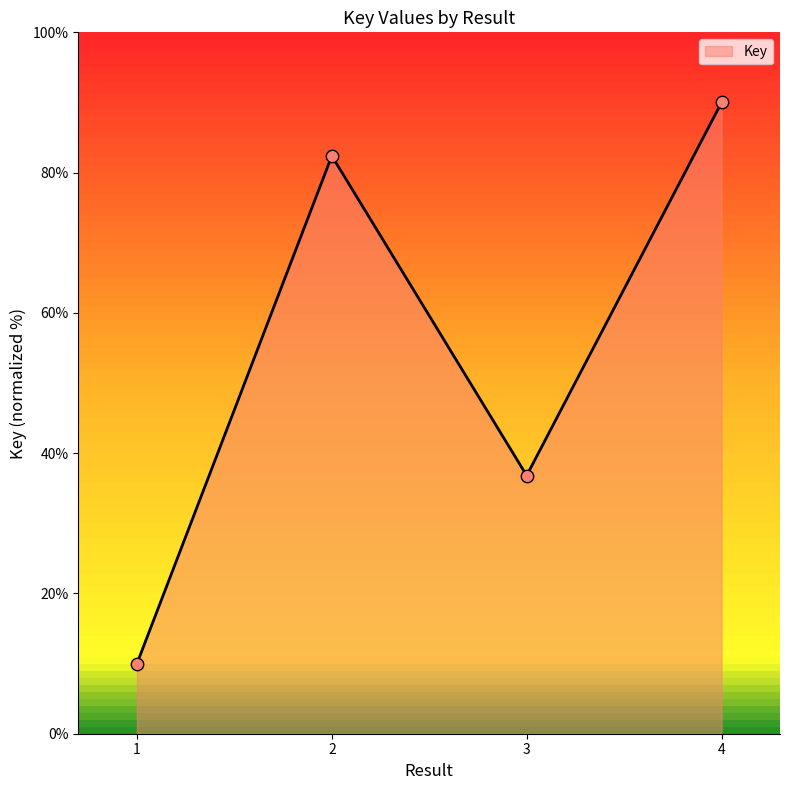

Between 1 and 2, which is larger?

2